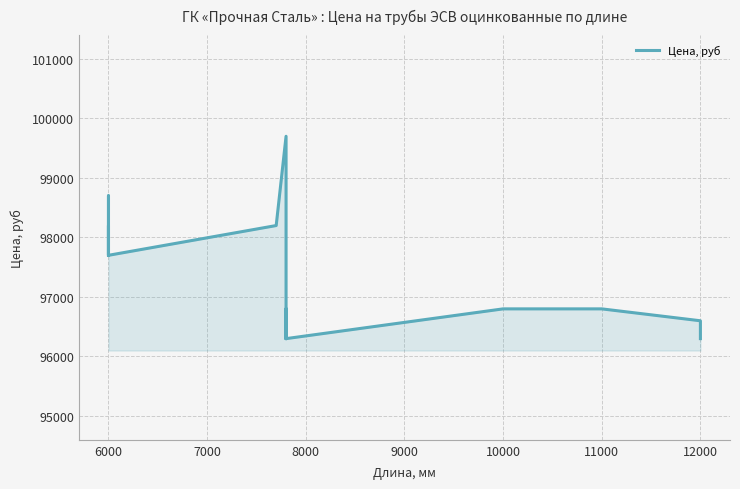

How many data points are less than 96800?

6